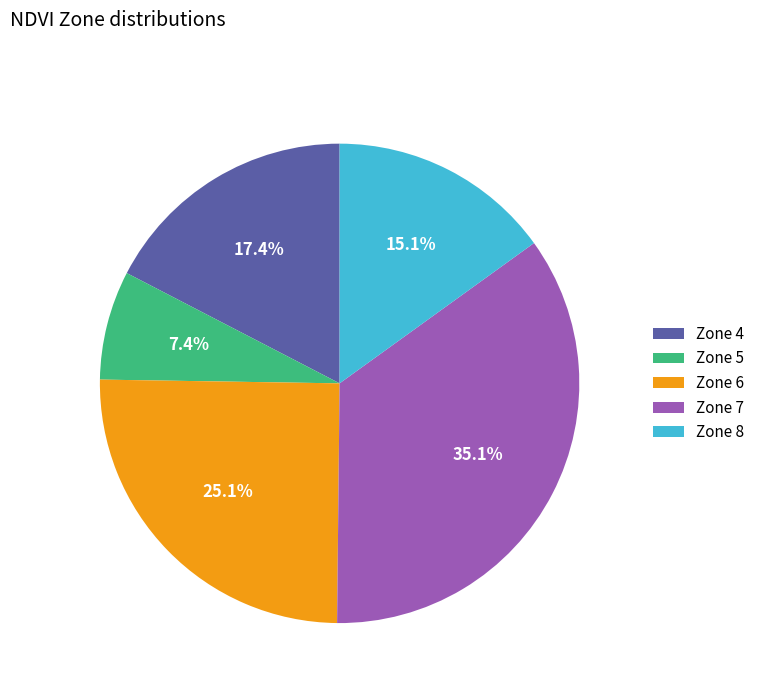

Is there a majority slice in this chart?

No